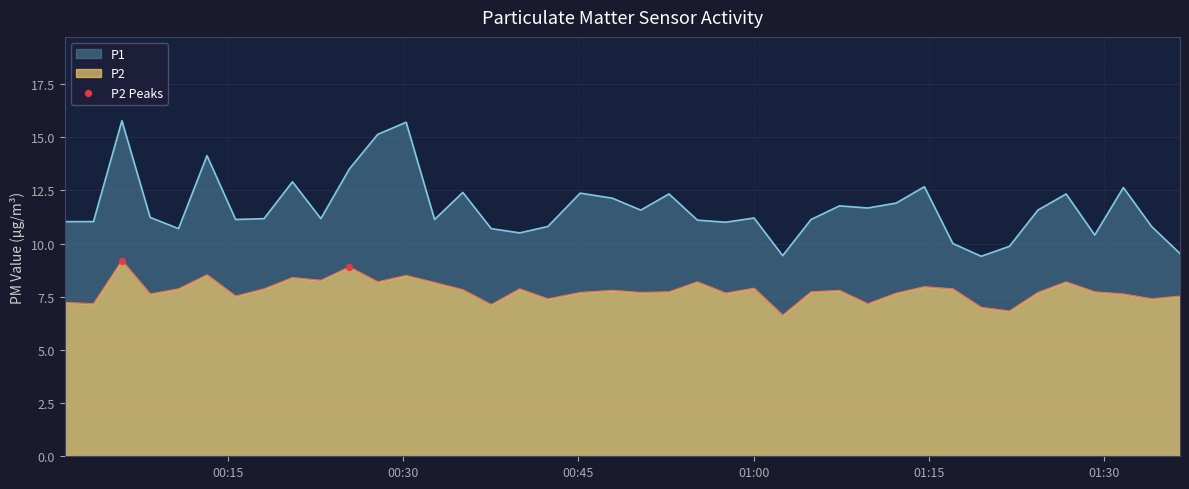

True or false: P2 and P1 intersect in this chart.

False